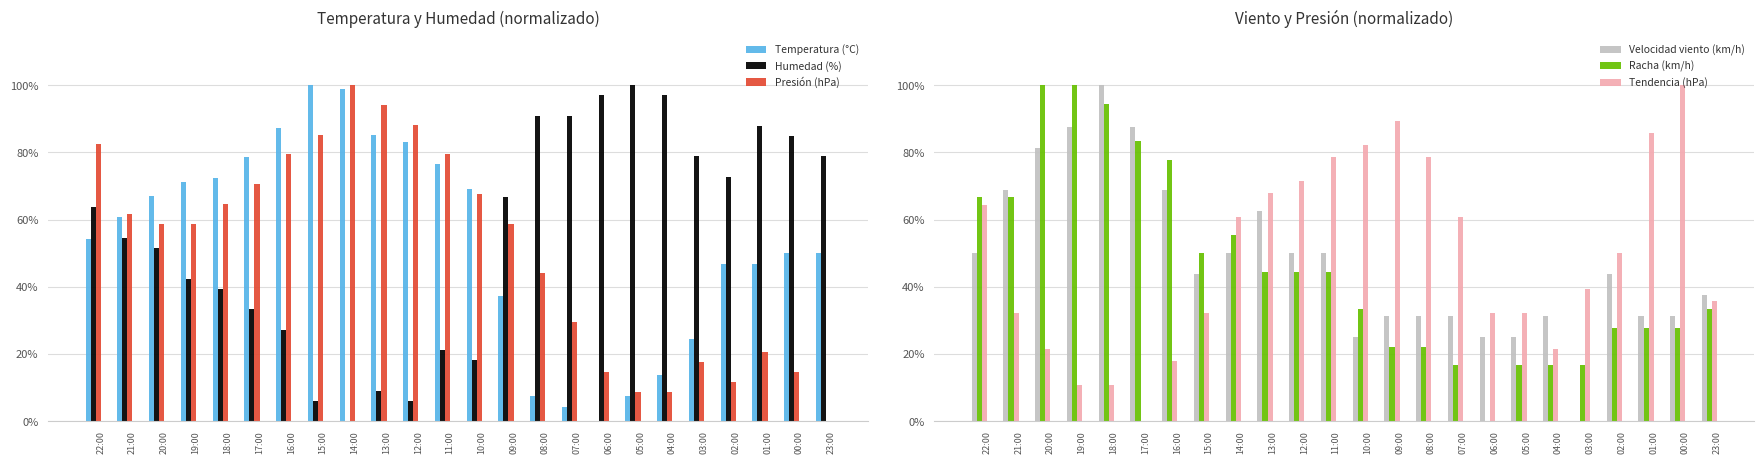

What is the total value across all series at 15:00?

317.2